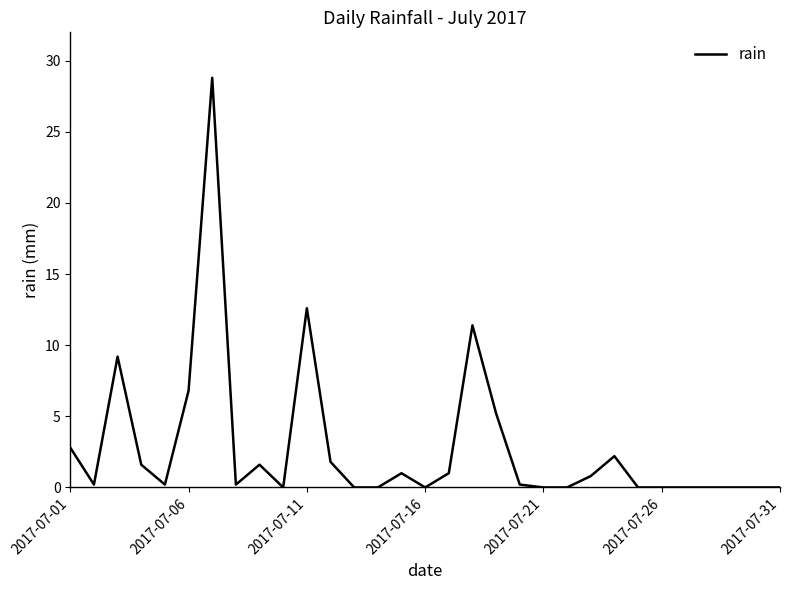

What is the greatest value displayed?

28.8